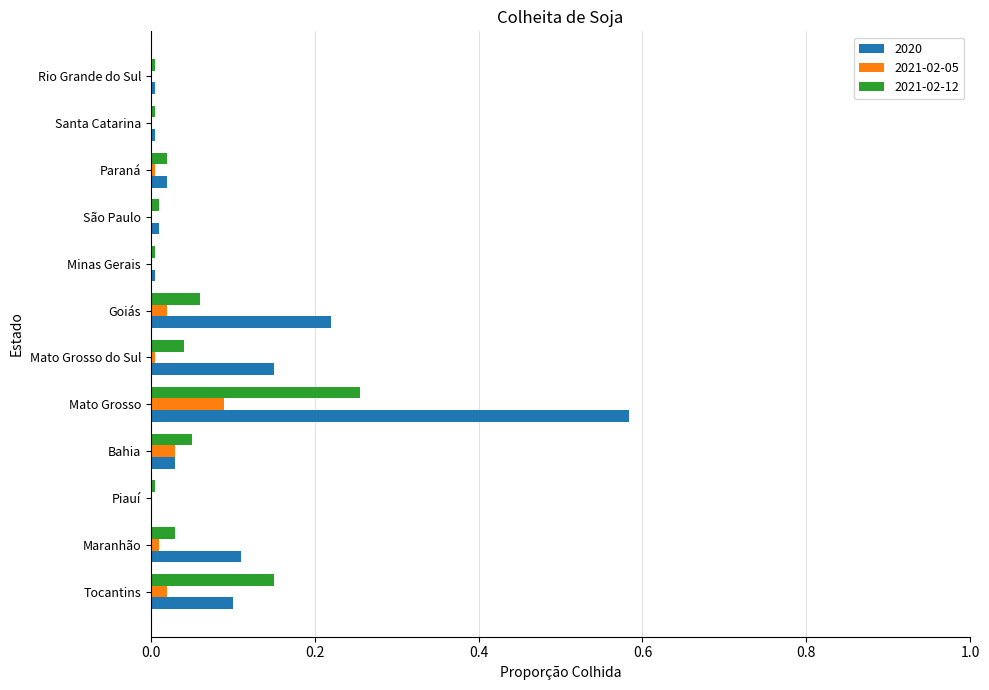

The 2021-02-05 series shows 0.0 at Santa Catarina. True or false?

True